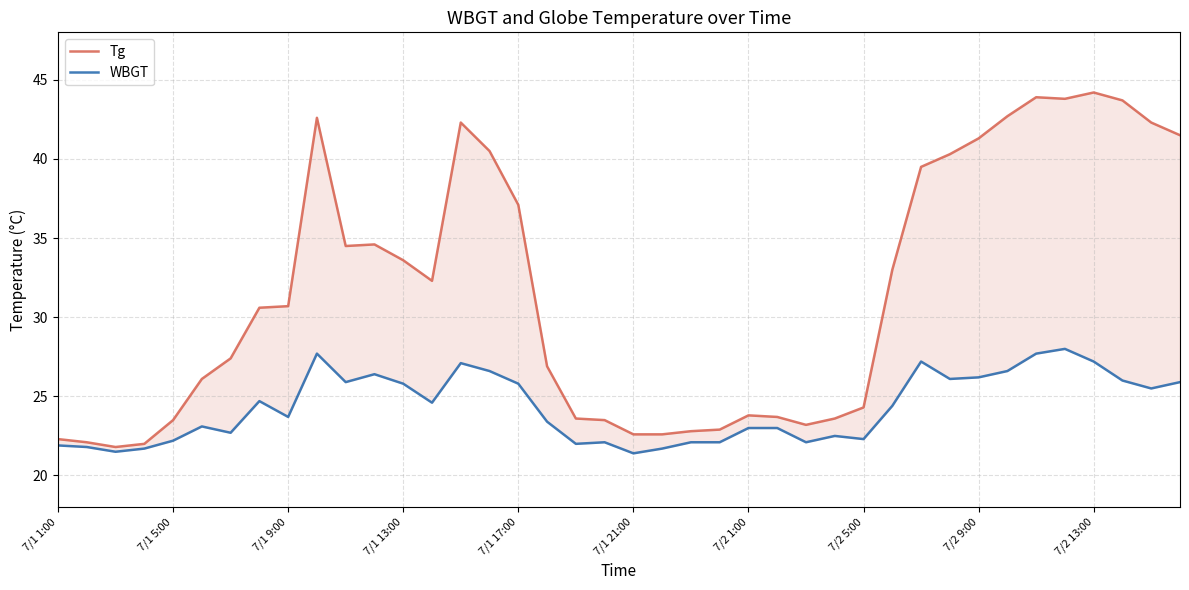

Is the value of Tg at 26 greater than the value of WBGT at 12?

No